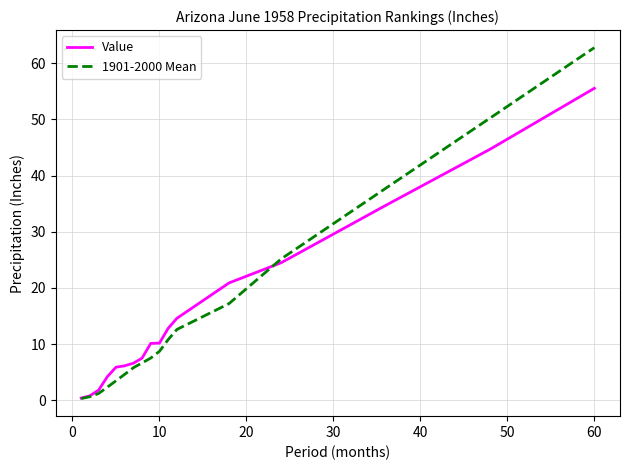

What is the average value of the 1901-2000 Mean series?

15.2